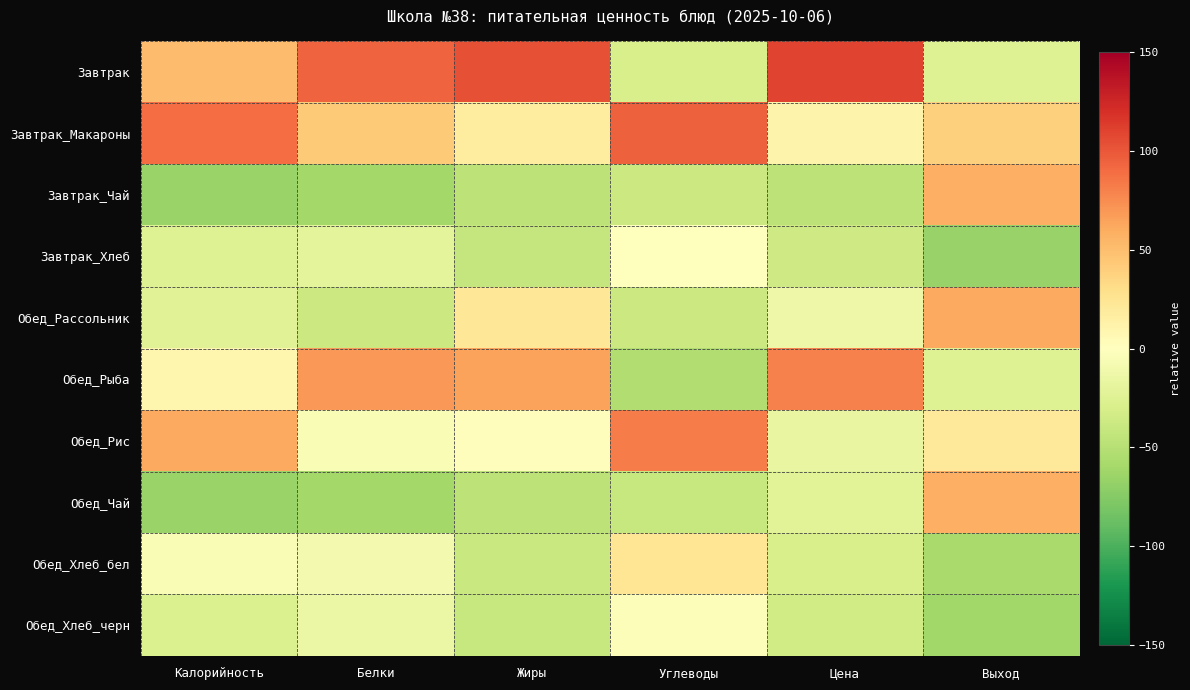

Reading right to left, extract all data points from this chart.

Завтрак: Выход=-24.6	Цена=109.1	Углеводы=-29.4	Жиры=103.6	Белки=94.3	Калорийность=51.0
Завтрак_Макароны: Выход=38.8	Цена=11.3	Углеводы=95.9	Жиры=18.6	Белки=42.7	Калорийность=89.6
Завтрак_Чай: Выход=57.4	Цена=-46.7	Углеводы=-38.4	Жиры=-45.9	Белки=-60.2	Калорийность=-64.5
Завтрак_Хлеб: Выход=-65.7	Цена=-35.5	Углеводы=0.5	Жиры=-41.1	Белки=-20.1	Калорийность=-24.9
Обед_Рассольник: Выход=61.2	Цена=-13.2	Углеводы=-37.7	Жиры=23.2	Белки=-38.1	Калорийность=-24.3
Обед_Рыба: Выход=-24.6	Цена=80.1	Углеводы=-53.9	Жиры=65.3	Белки=69.9	Калорийность=8.7
Обед_Рис: Выход=20.1	Цена=-16.8	Углеводы=83.1	Жиры=2.3	Белки=-5.3	Калорийность=62.1
Обед_Чай: Выход=57.4	Цена=-23.2	Углеводы=-40.8	Жиры=-45.9	Белки=-60.2	Калорийность=-65.6
Обед_Хлеб_бел: Выход=-58.2	Цена=-30.3	Углеводы=23.6	Жиры=-39.7	Белки=-8.6	Калорийность=-4.8
Обед_Хлеб_черн: Выход=-61.9	Цена=-34.8	Углеводы=-3.1	Жиры=-40.4	Белки=-14.3	Калорийность=-27.2